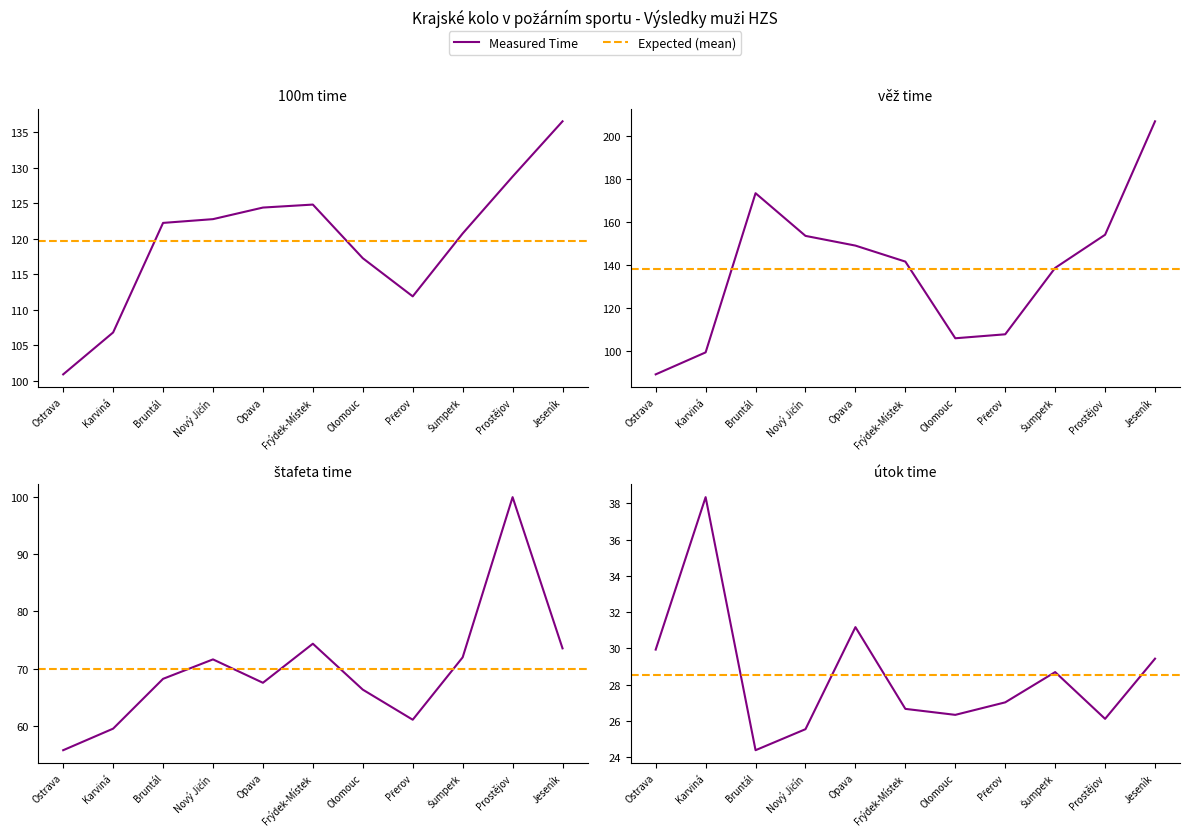

What is the difference between the highest and lowest values at Opava?

118.0